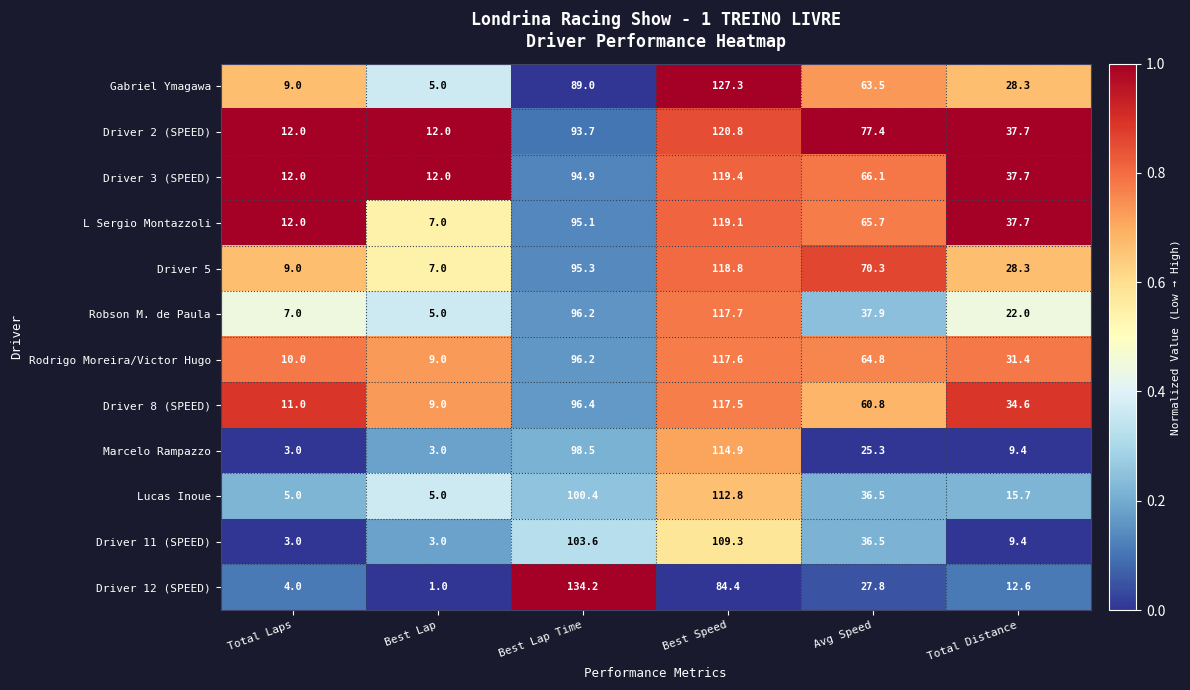

What is the difference between the second highest and minimum values in the Driver 5 series?

88.3